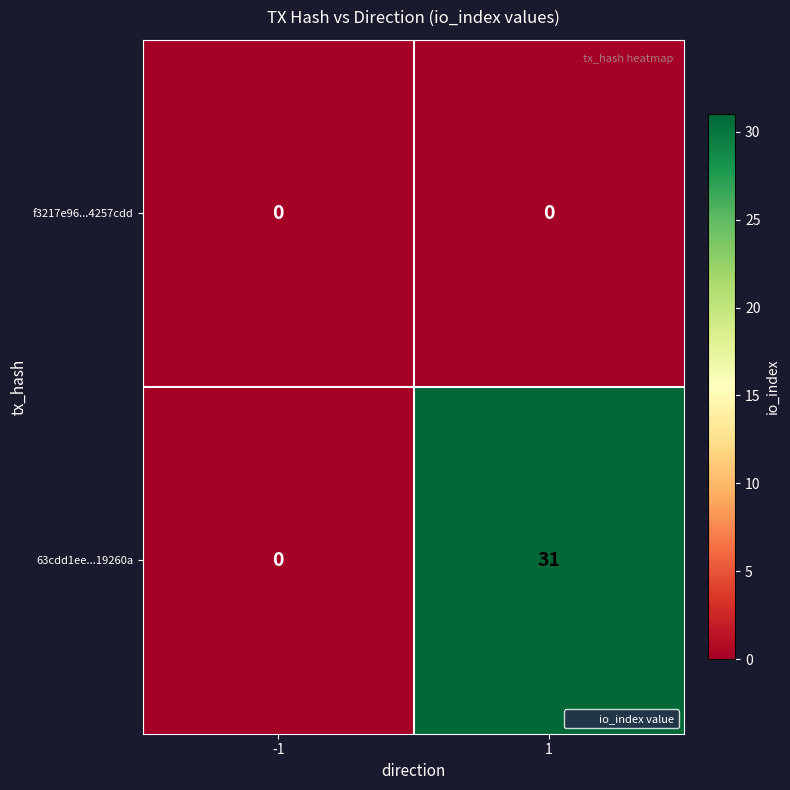

Count the number of data series in this chart.

2